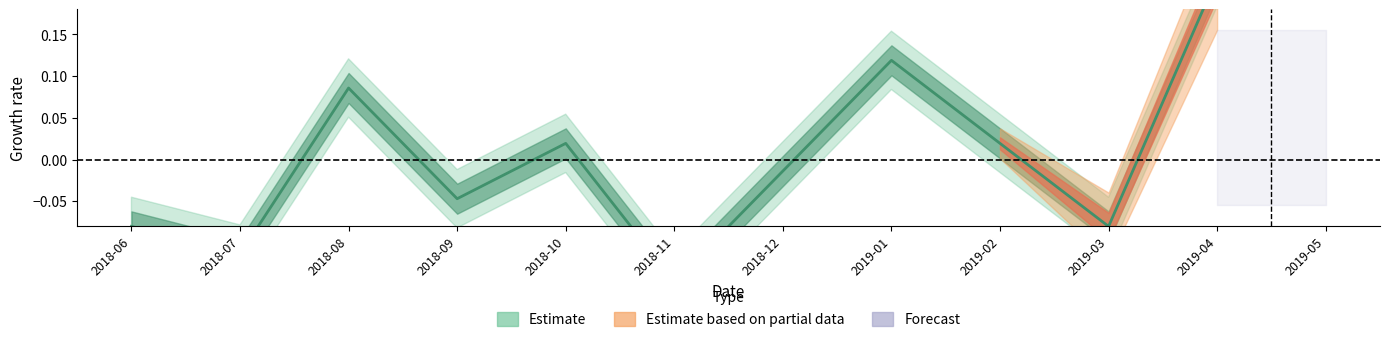

At which label does the data first exceed 0?

2018-08